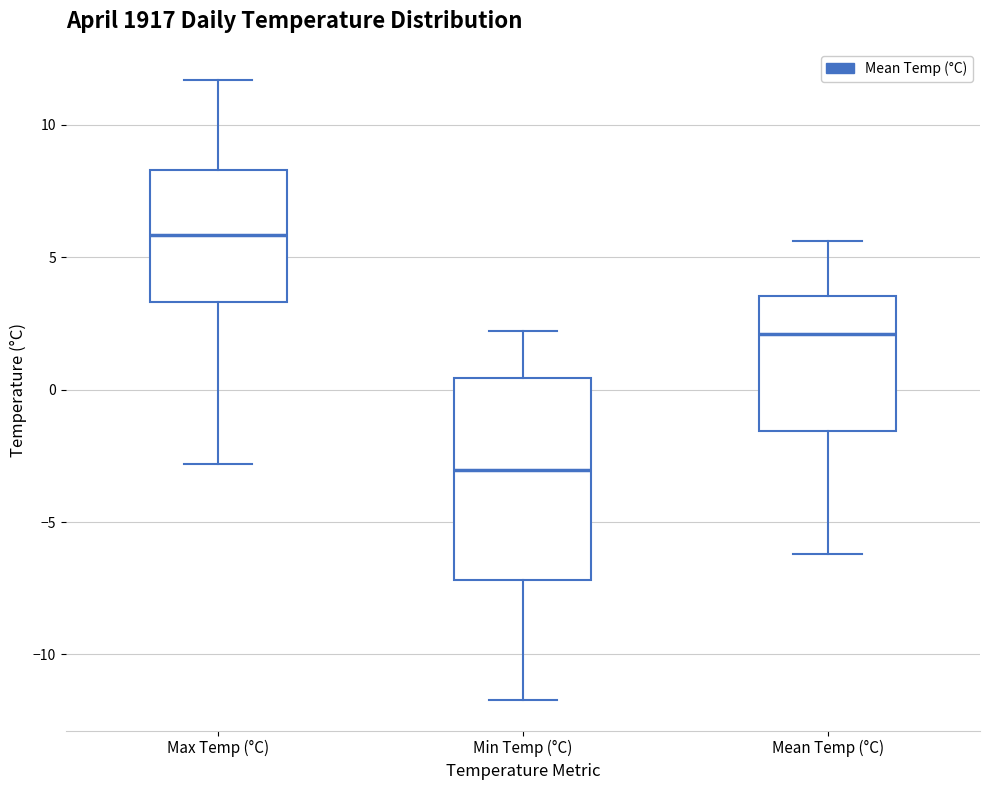

Reading left to right, read every box against the y-axis: the position of its median line, the range the box covers, and the ends of its whiskers. The values are not printed on the chart, so give them approximately, as read against the axis.

Max Temp (°C): median 6.0, box 3.5 to 8.5, whiskers -3.0 to 11.5
Min Temp (°C): median -3.0, box -7.0 to 0.5, whiskers -11.5 to 2.0
Mean Temp (°C): median 2.0, box -1.5 to 3.5, whiskers -6.0 to 5.5